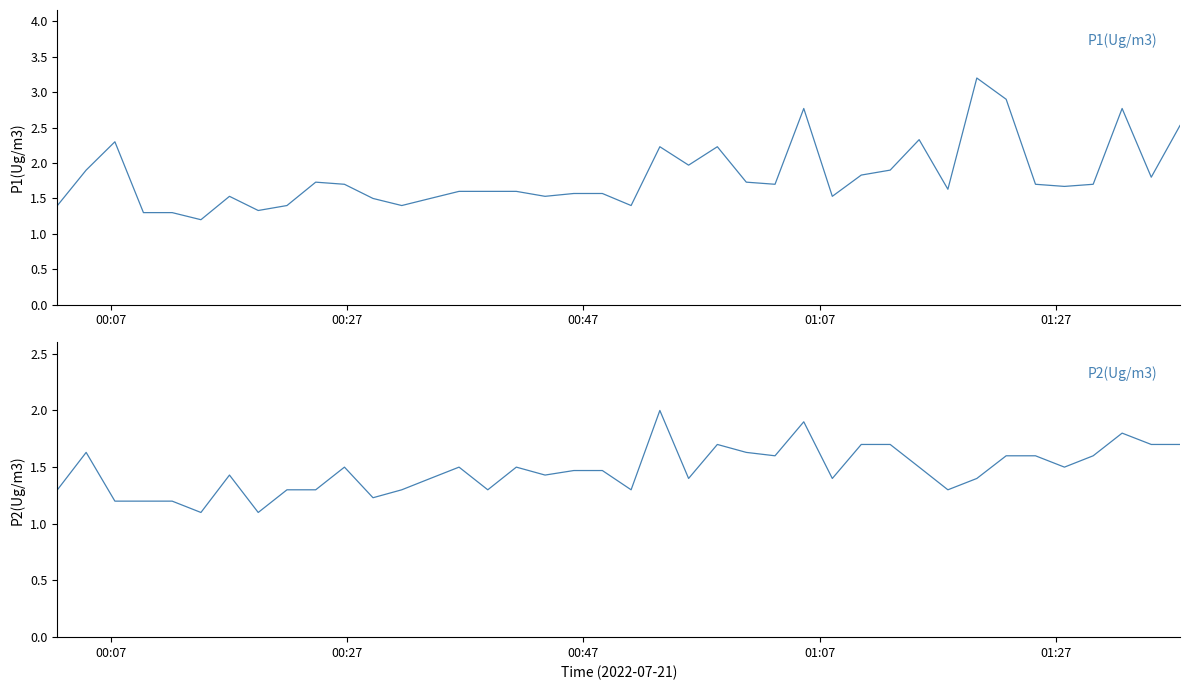

True or false: P1(Ug/m3) and P2(Ug/m3) cross at least once.

False